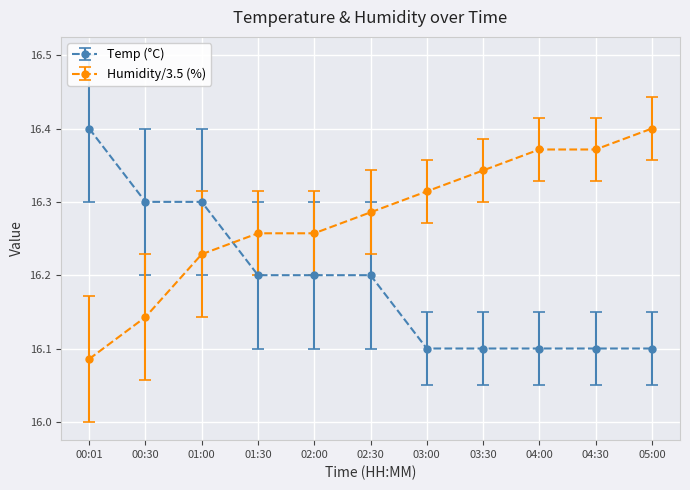

Is the value of Temp (°C) at 01:30 greater than the value of Humidity/3.5 (%) at 03:00?

No